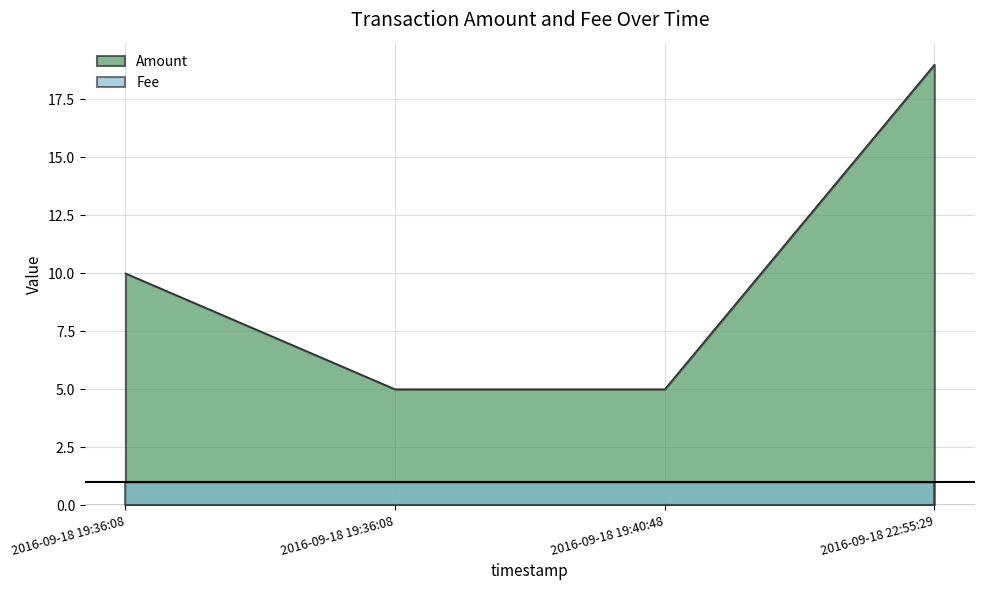

Does the chart display data point markers on the line(s)?

No